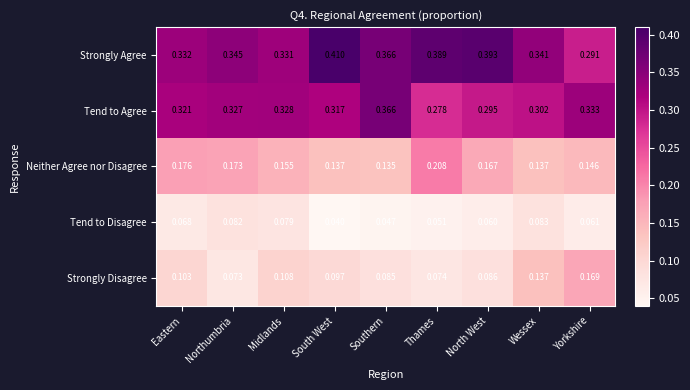

Which category has the highest value in the Neither Agree nor Disagree series?

Thames